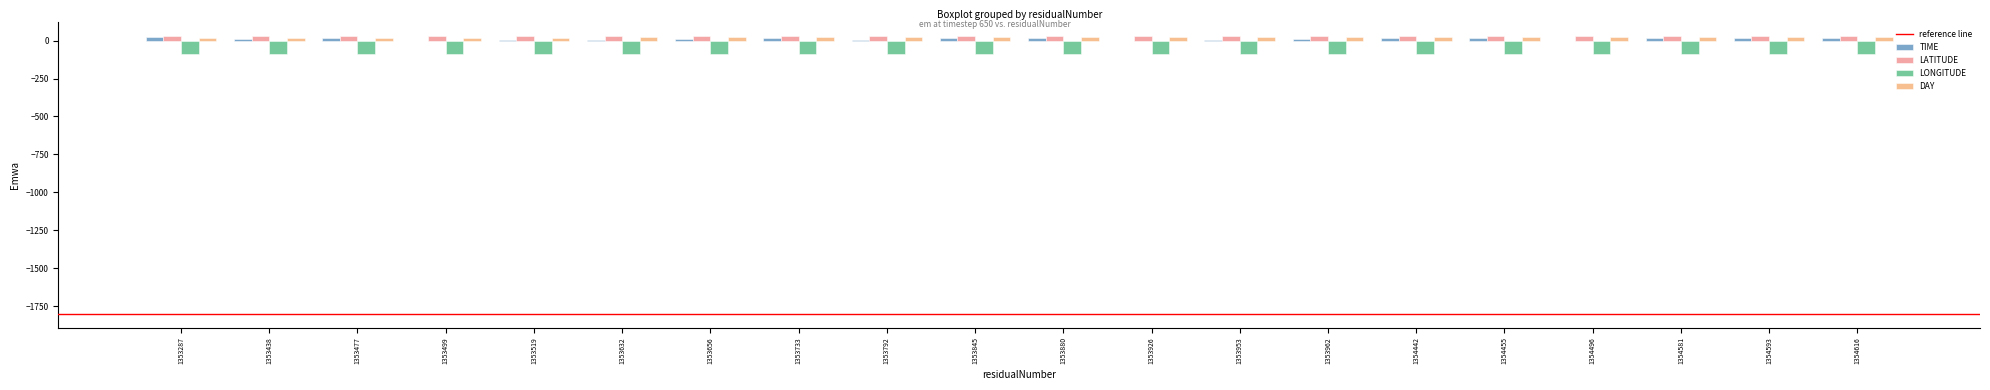

Is the value of LATITUDE at 1354496 greater than the value of LONGITUDE at 1354593?

Yes